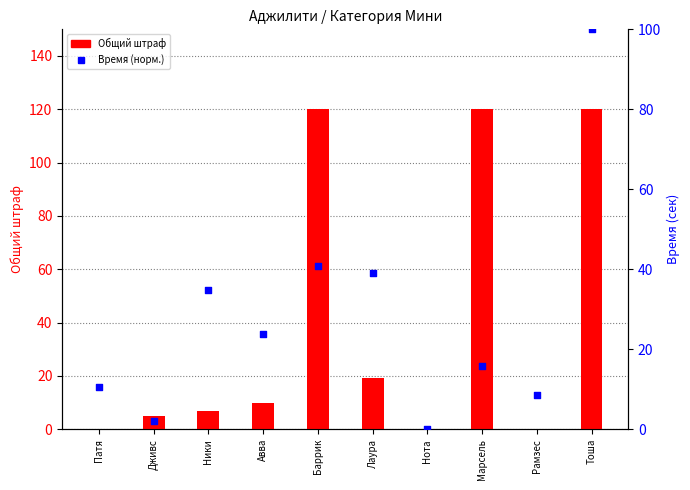

At how many categories does at least one series exceed 54?

3